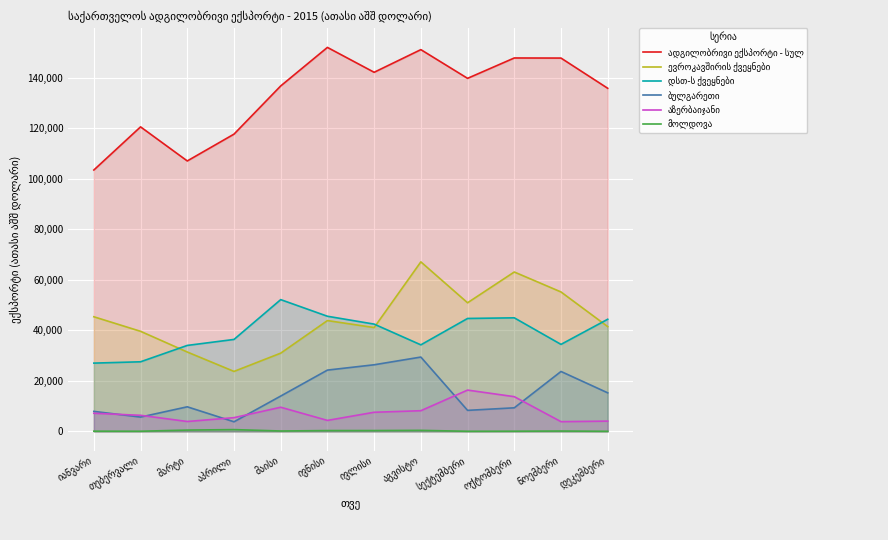

How many interior local peaks does the ბულგარეთი series have?

3